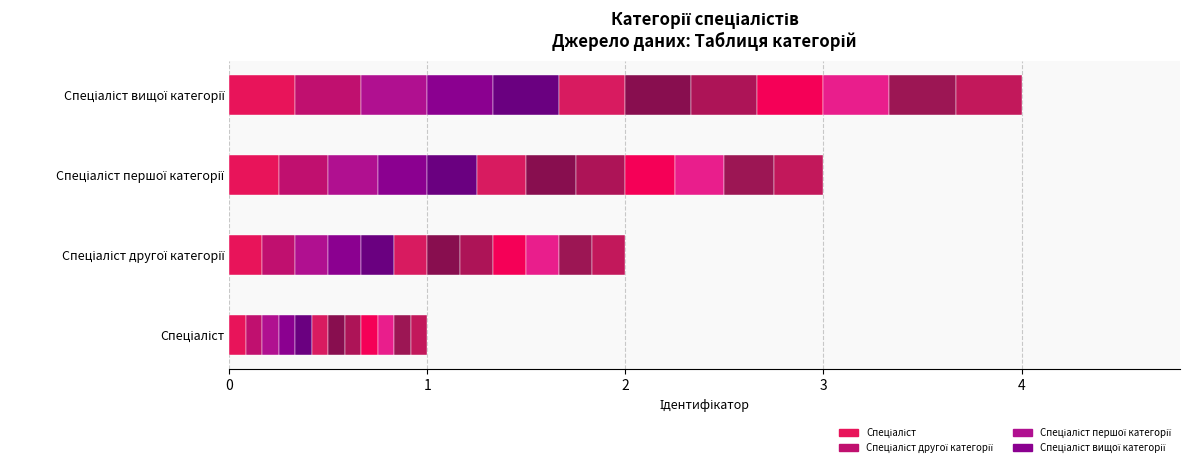

Is it true that the value at Спеціаліст is 2?

False